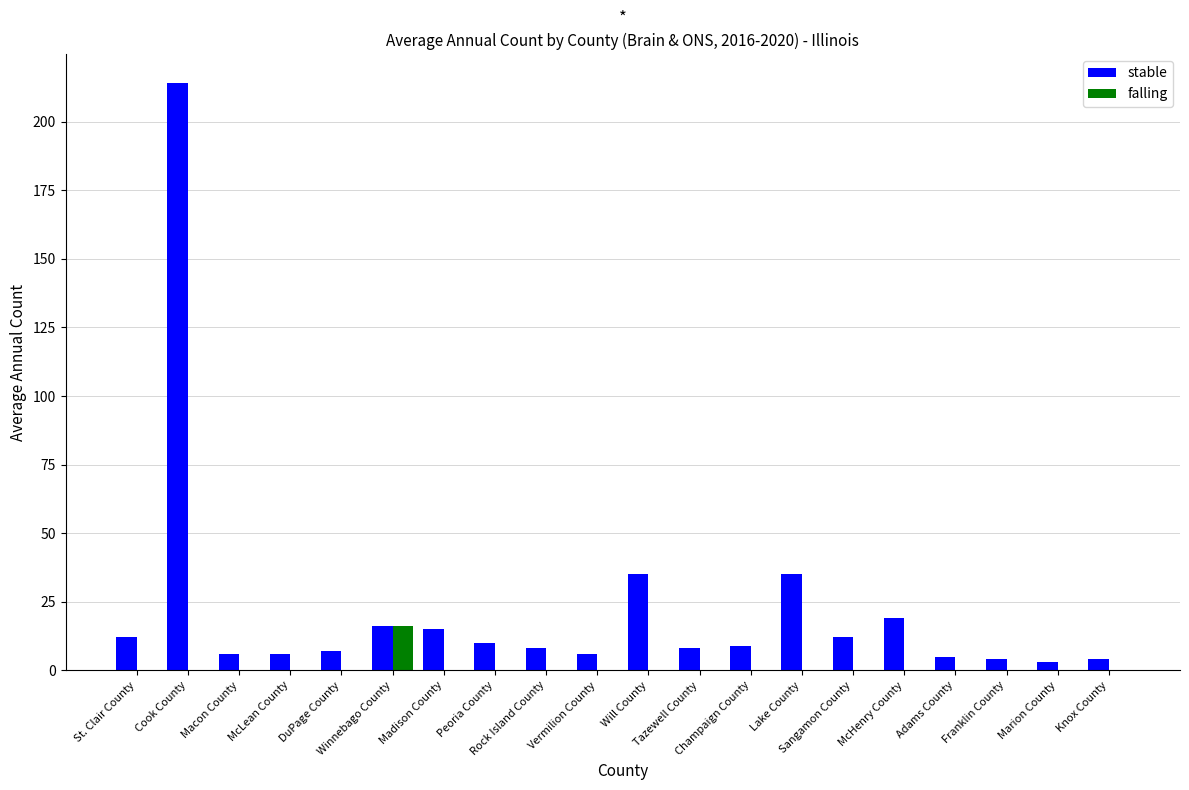

How many data points does each series have?

20